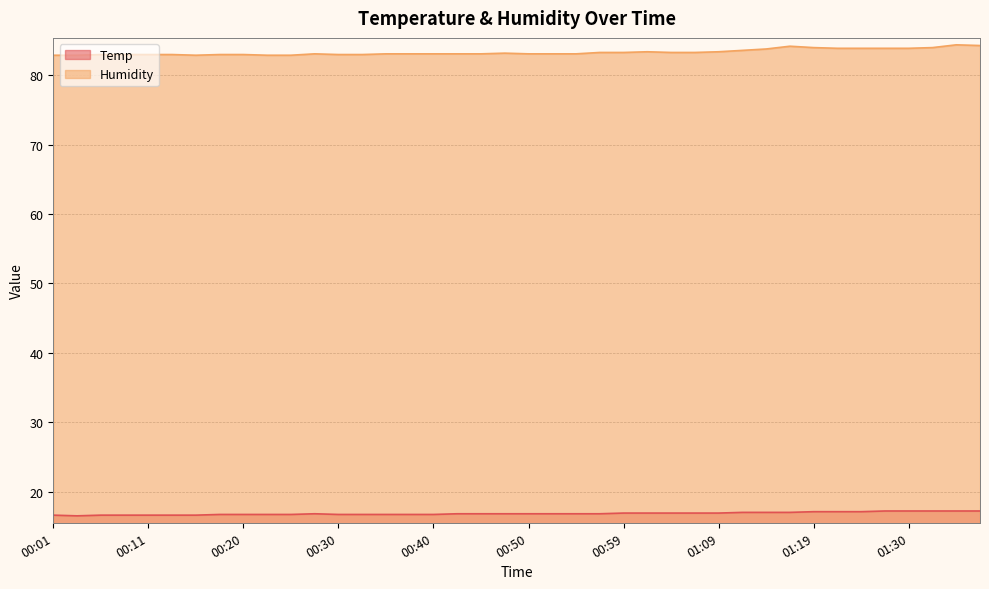

Reading right to left, extract all data points from this chart.

Temp: 01:37=17.2	01:35=17.2	01:32=17.2	01:30=17.2	01:27=17.2	01:25=17.1	01:22=17.1	01:19=17.1	01:16=17.0	01:14=17.0	01:12=17.0	01:09=16.9	01:07=16.9	01:04=16.9	01:02=16.9	00:59=16.9	00:57=16.8	00:54=16.8	00:52=16.8	00:50=16.8	00:47=16.8	00:45=16.8	00:42=16.8	00:40=16.7	00:37=16.7	00:35=16.7	00:33=16.7	00:30=16.7	00:28=16.8	00:25=16.7	00:23=16.7	00:20=16.7	00:18=16.7	00:16=16.6	00:13=16.6	00:11=16.6	00:08=16.6	00:06=16.6	00:03=16.5	00:01=16.6
Humidity: 01:37=84.3	01:35=84.4	01:32=84.0	01:30=83.9	01:27=83.9	01:25=83.9	01:22=83.9	01:19=84.0	01:16=84.2	01:14=83.8	01:12=83.6	01:09=83.4	01:07=83.3	01:04=83.3	01:02=83.4	00:59=83.3	00:57=83.3	00:54=83.1	00:52=83.1	00:50=83.1	00:47=83.2	00:45=83.1	00:42=83.1	00:40=83.1	00:37=83.1	00:35=83.1	00:33=83.0	00:30=83.0	00:28=83.1	00:25=82.9	00:23=82.9	00:20=83.0	00:18=83.0	00:16=82.9	00:13=83.0	00:11=83.0	00:08=83.0	00:06=83.0	00:03=82.9	00:01=82.9